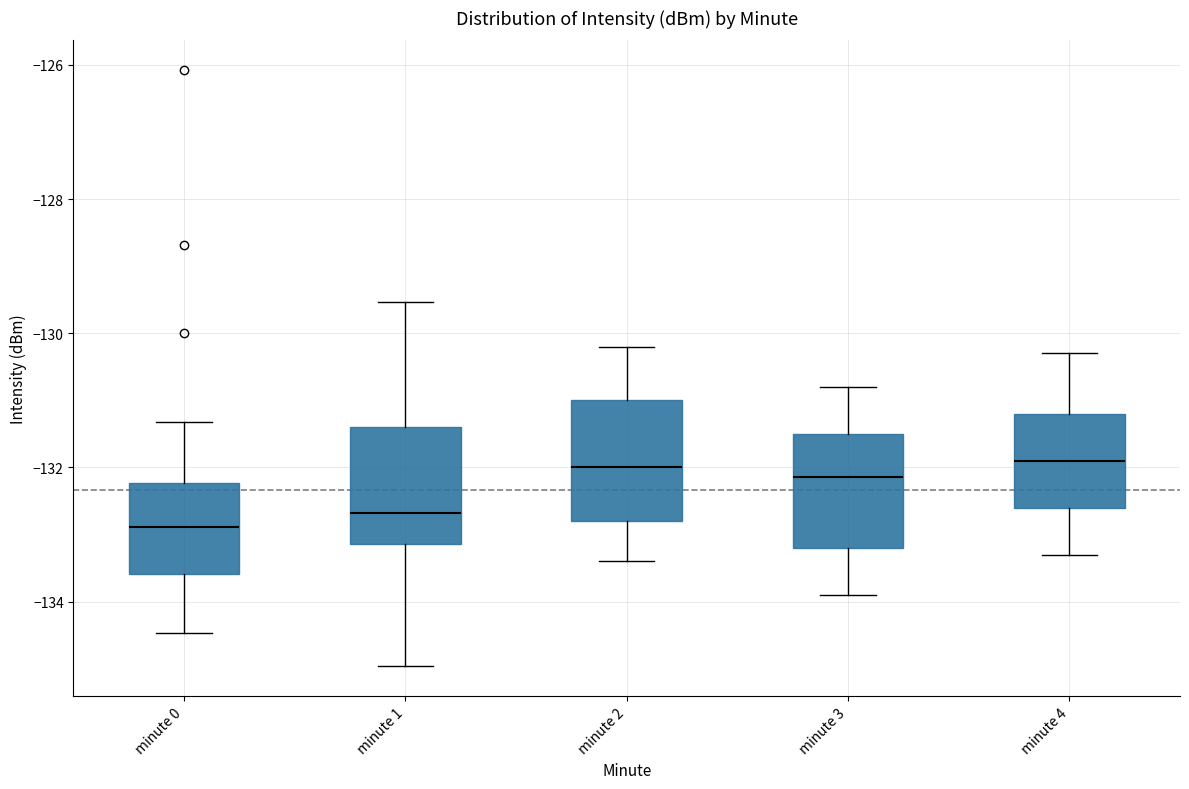

Where does the lower whisker of the box for minute 1 end on the y-axis? The values are not printed on the chart, so give them approximately, as read against the axis.

-135.0